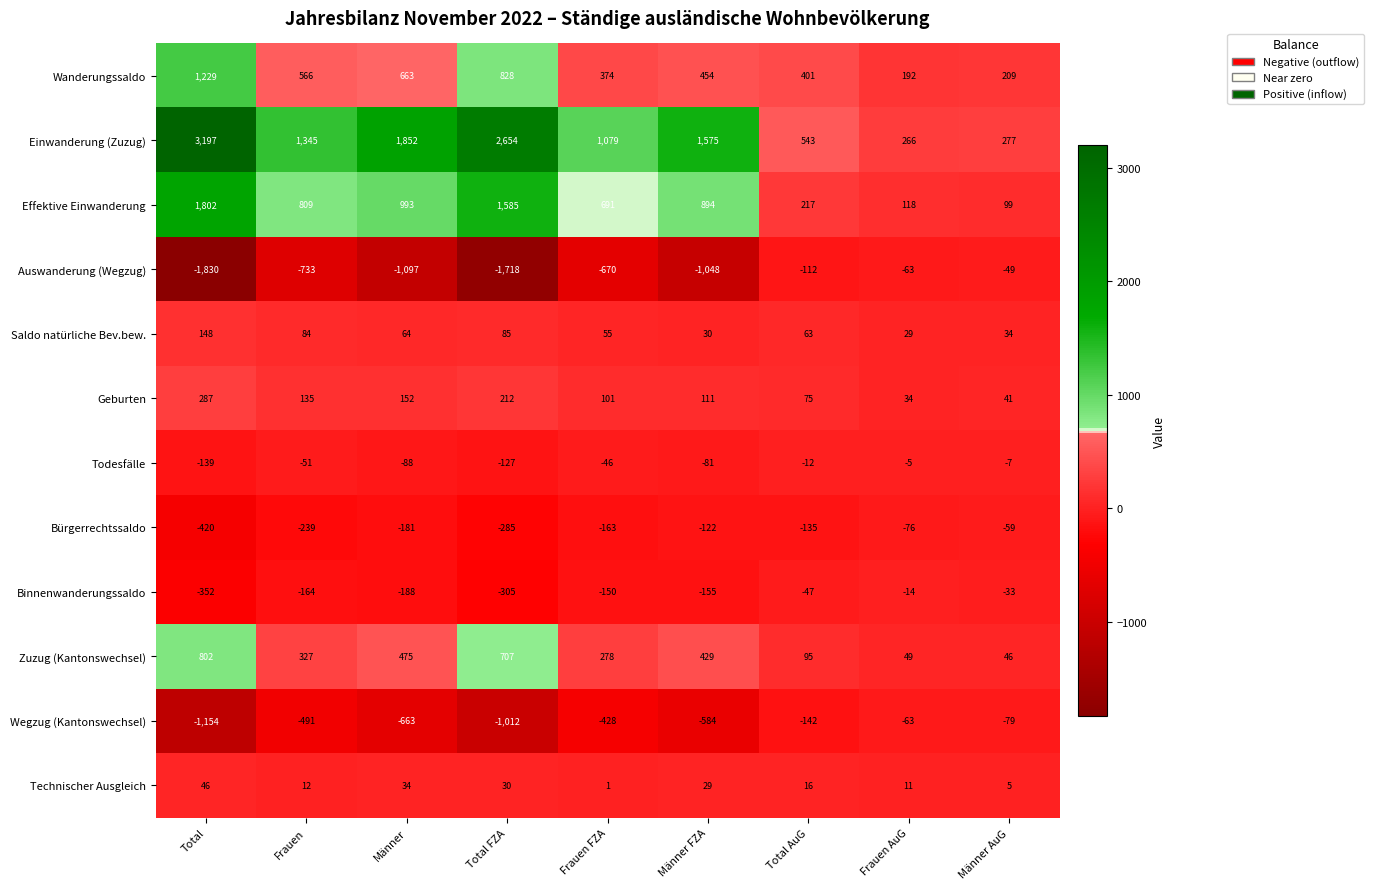

What is the difference between the maximum and second lowest values in the Zuzug (Kantonswechsel) series?

753